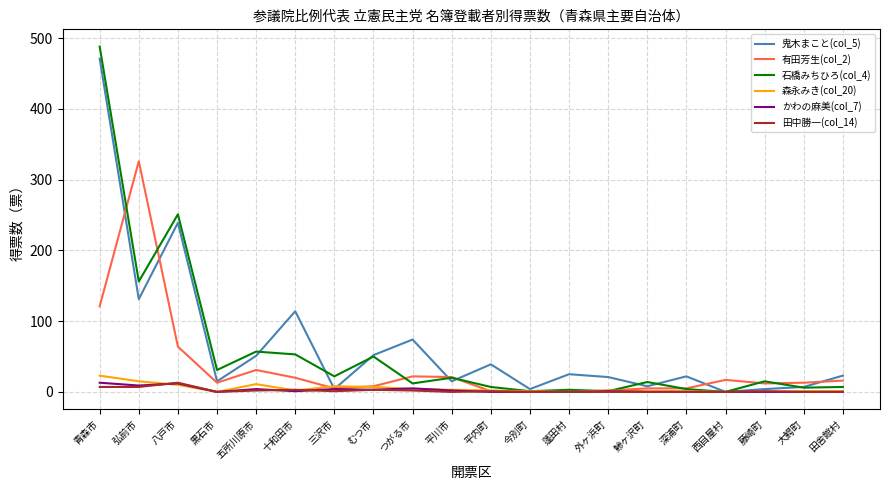

What is the sum of all かわの麻美(col_7) values?

54